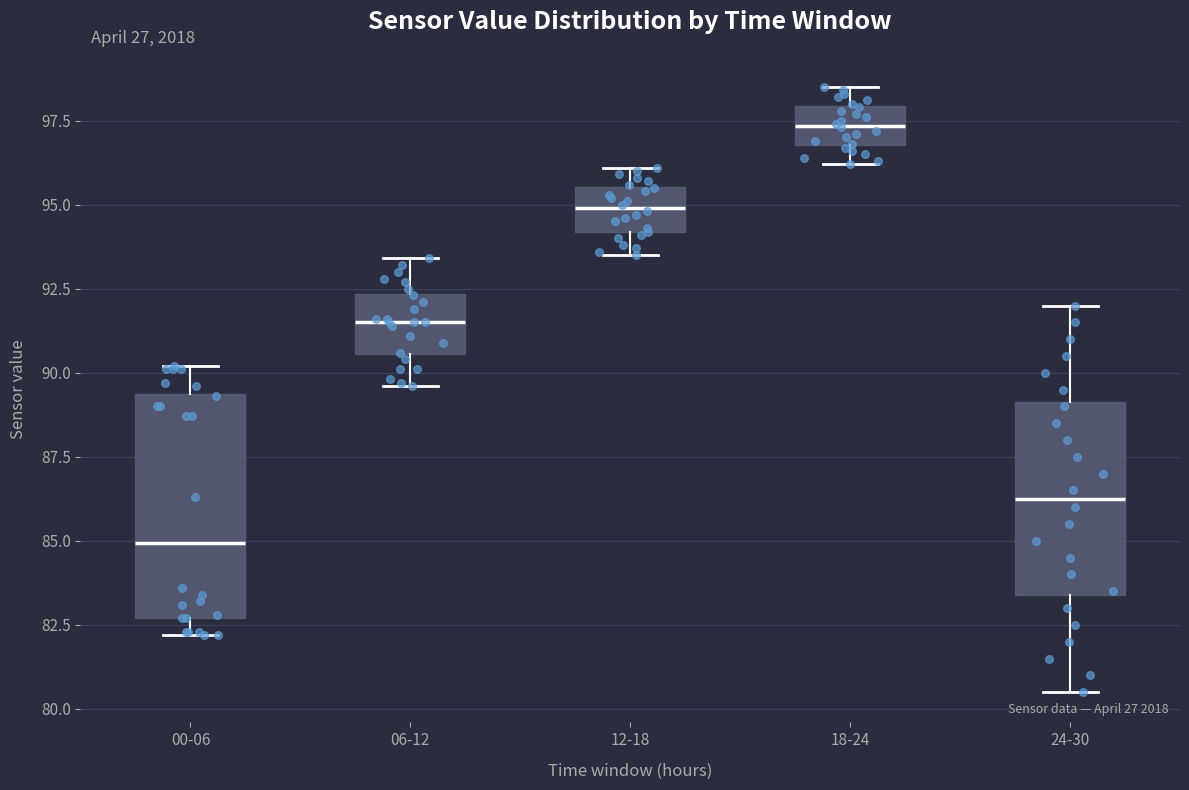

Where is the lower edge of the box for 18-24 on the y-axis? The values are not printed on the chart, so give them approximately, as read against the axis.

97.0